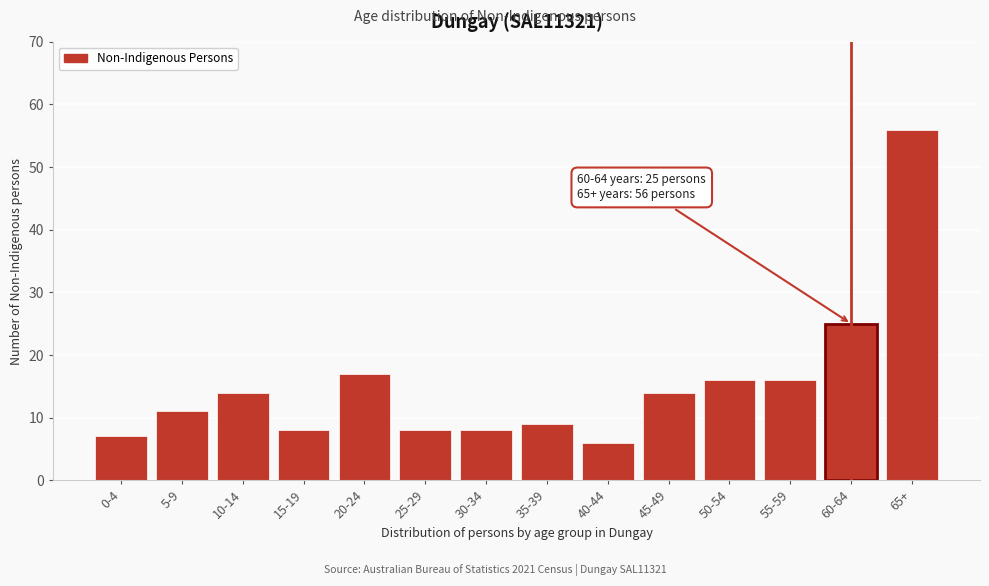

Reading left to right, extract all data points from this chart.

7	11	14	8	17	8	8	9	6	14	16	16	25	56